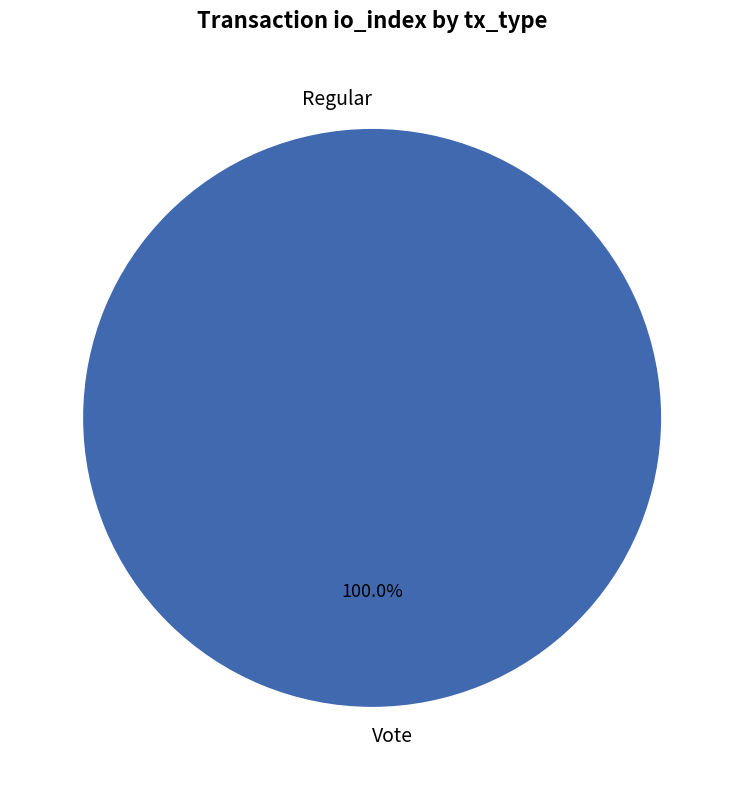

Rank the categories by value from highest to lowest.

Vote, Regular